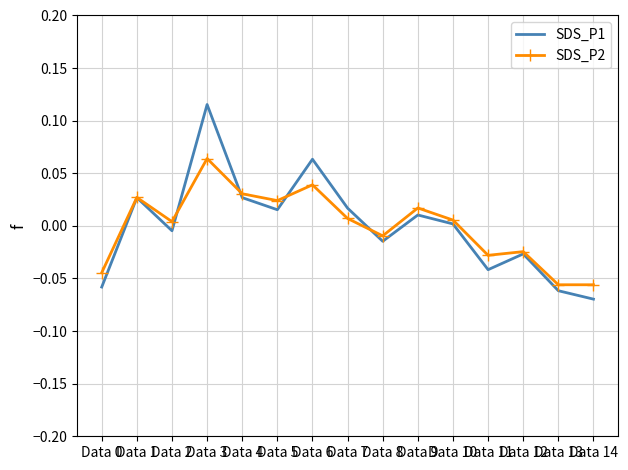

The value of SDS_P2 at Data 14 is -0.0. True or false?

False